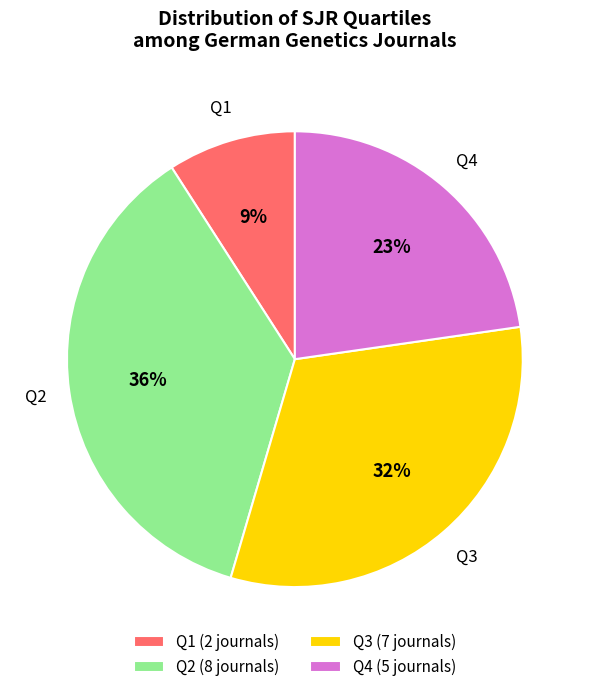

Count the number of slices in the pie.

4